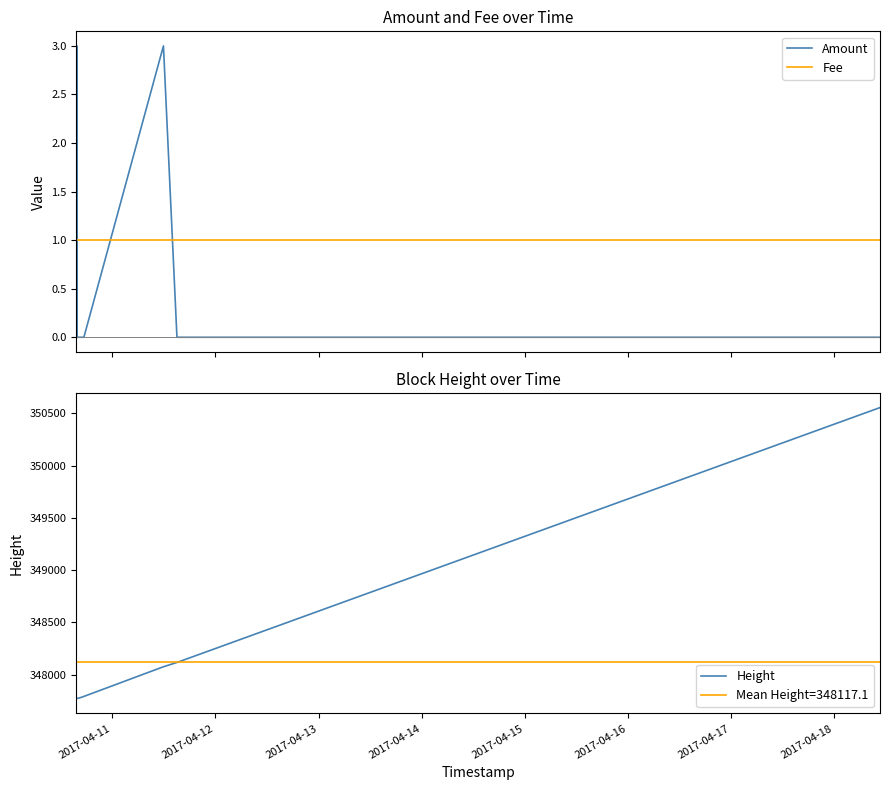

What is the minimum value for Height?

347768